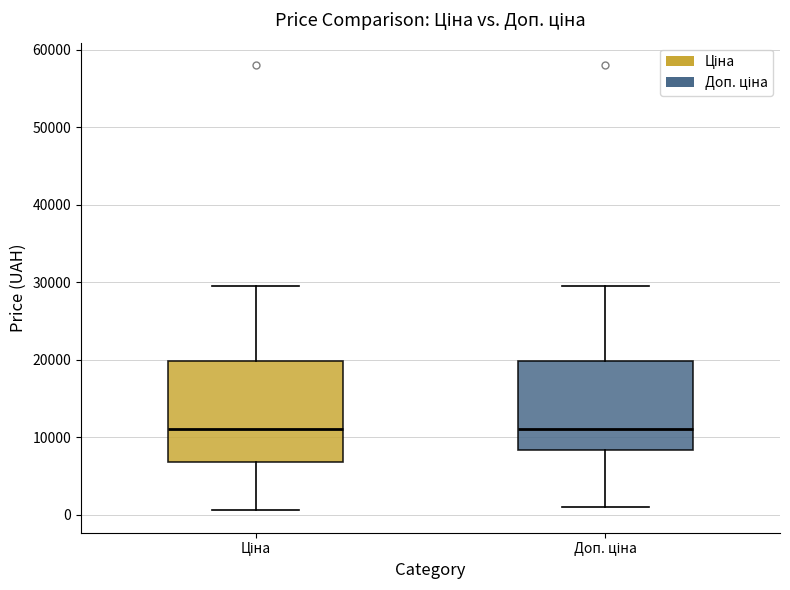

Reading left to right, read every box against the y-axis: the position of its median line, the range the box covers, and the ends of its whiskers. The values are not printed on the chart, so give them approximately, as read against the axis.

Ціна: median 11000, box 7000 to 20000, whiskers 1000 to 30000
Доп. ціна: median 11000, box 8000 to 20000, whiskers 1000 to 30000